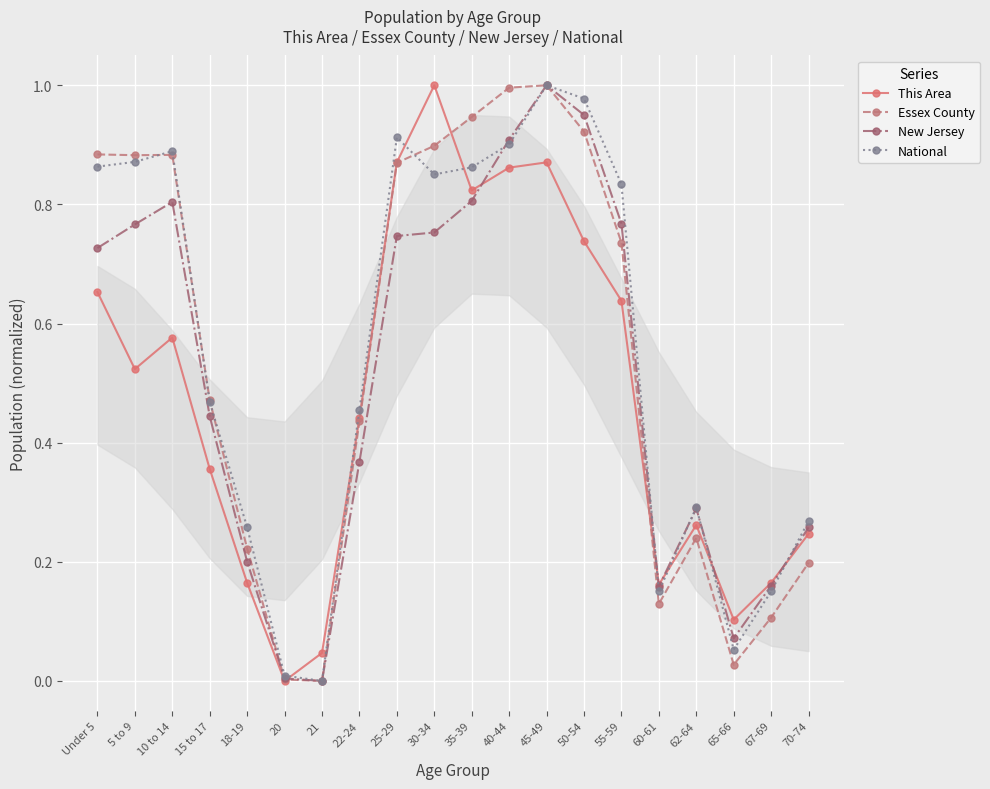

True or false: Essex County has a value of 0.0 at 21.

True